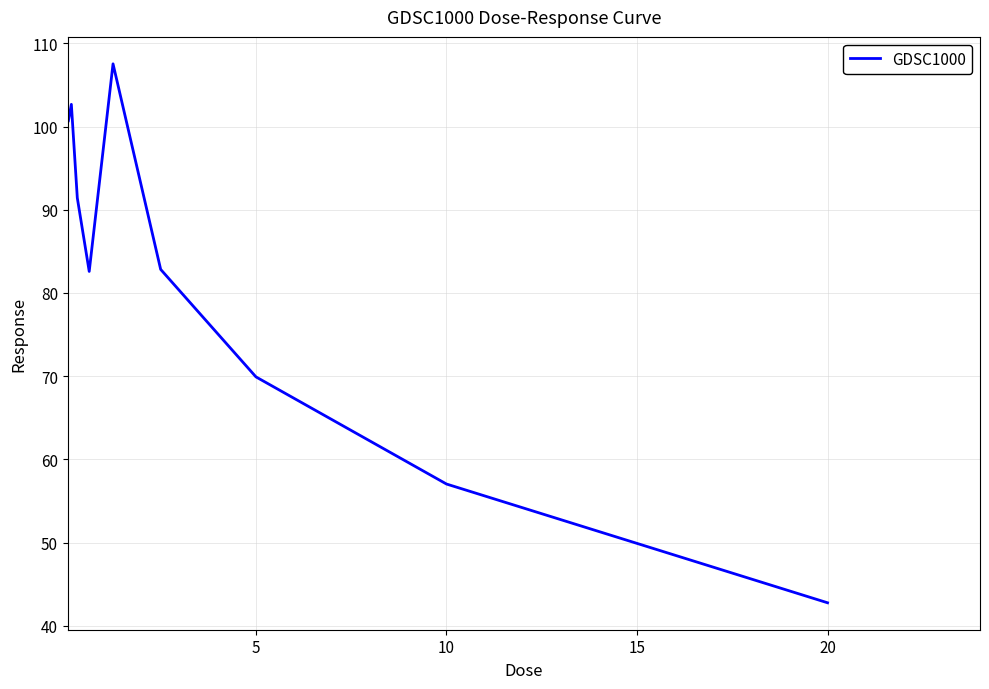

How many interior local valleys (lower than both neighbors) does the data have?

1